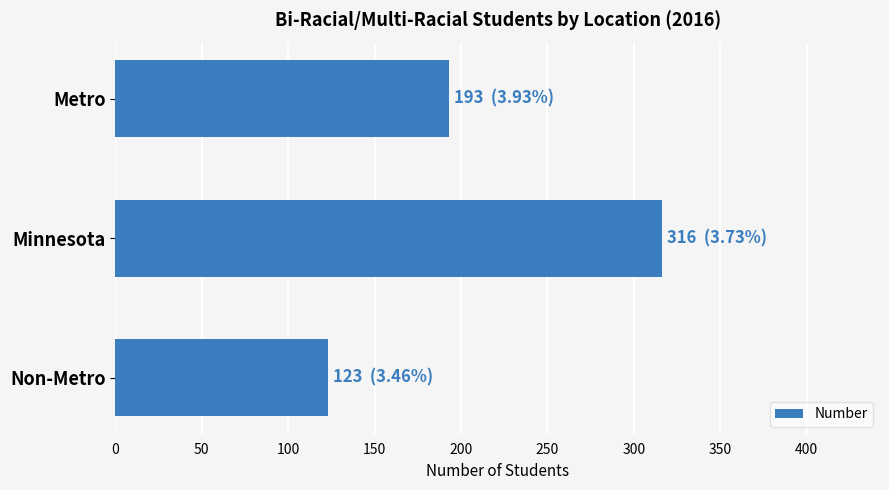

Reading bottom to top, what are all the values shown in this chart?

Non-Metro=123	Minnesota=316	Metro=193